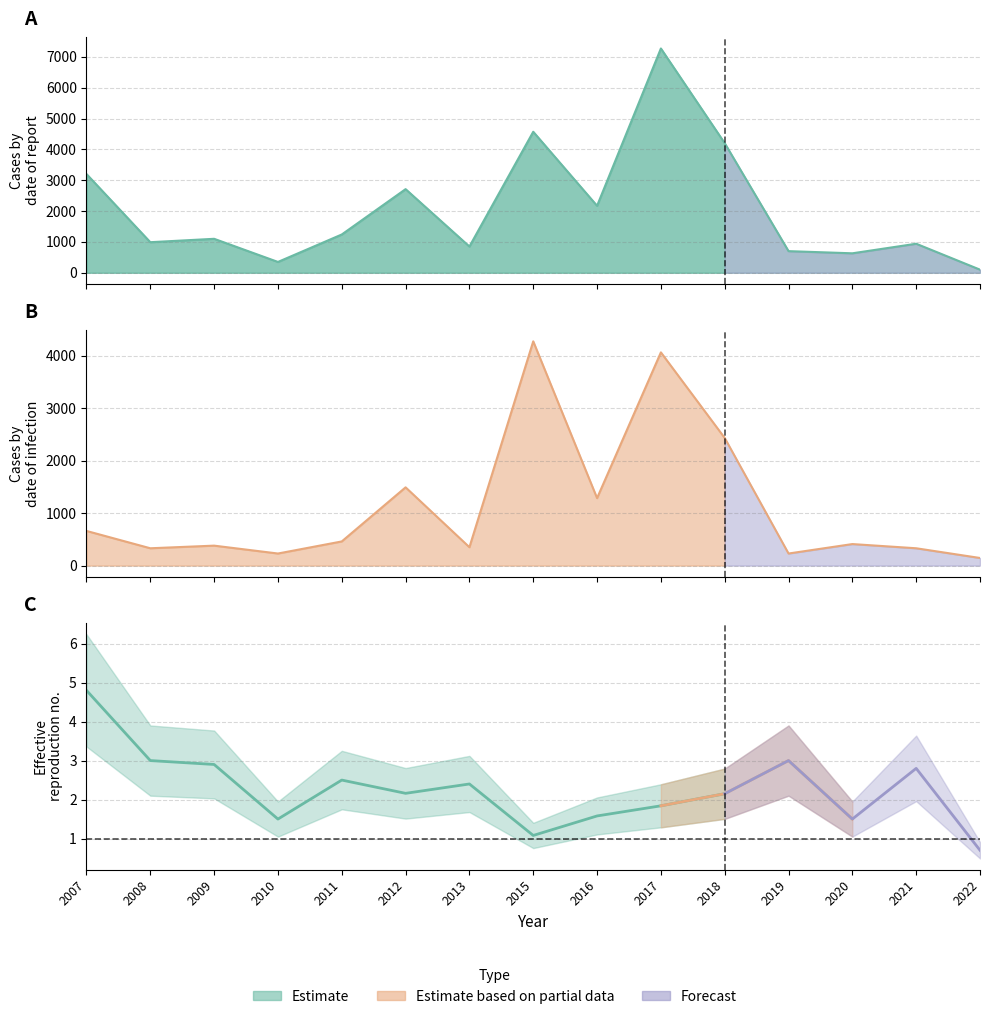

What is the value of the 7th point from the left?

350